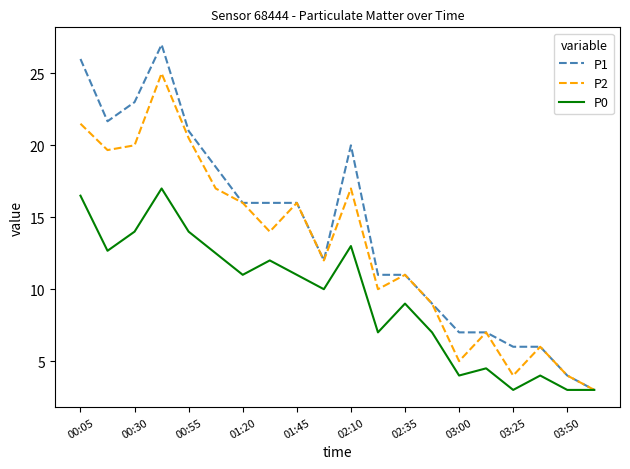

Does the chart display data point markers on the line(s)?

No